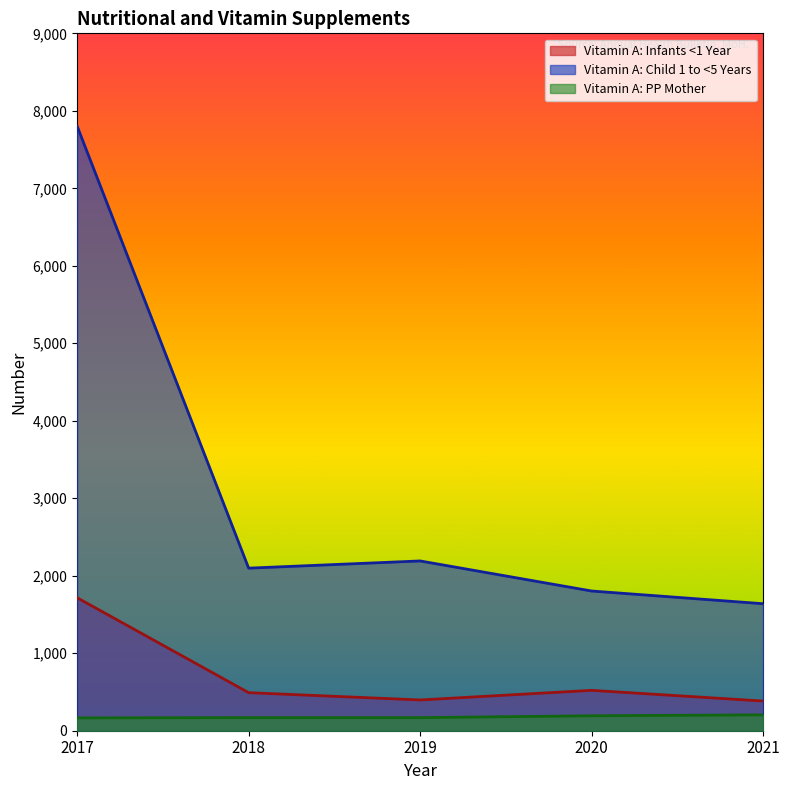

What is the highest value of the Vitamin A: Child 1 to <5 Years series?

7802